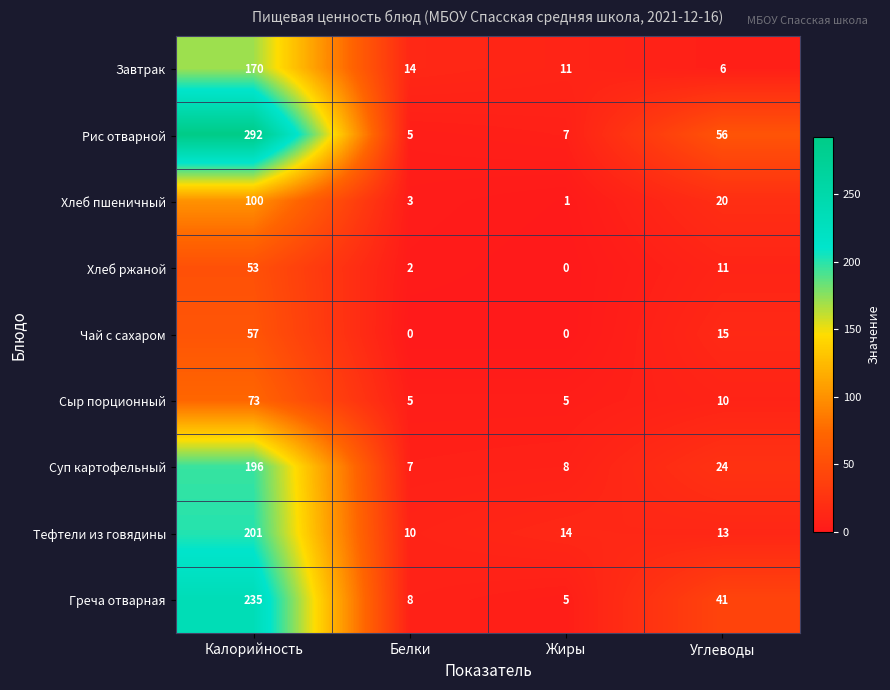

The value of Греча отварная at Белки is 12. True or false?

False